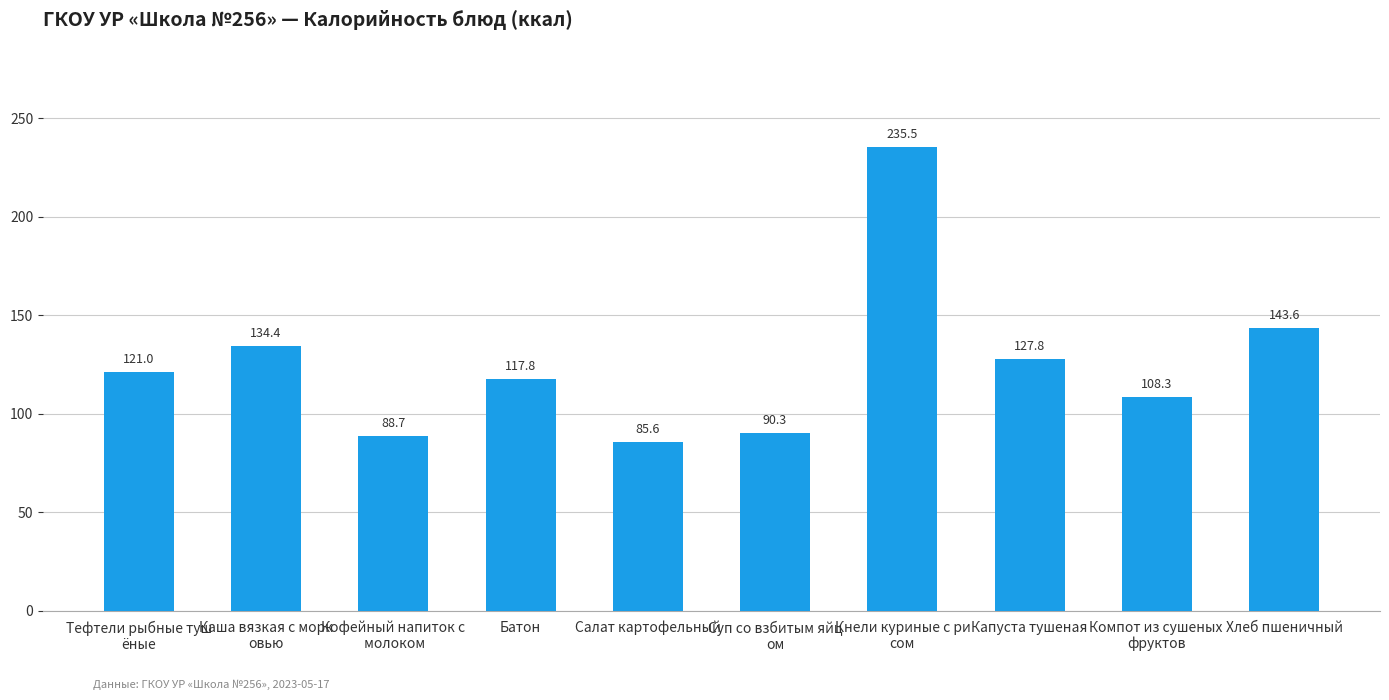

Reading left to right, what are all the values shown in this chart?

121.0	134.4	88.7	117.8	85.6	90.3	235.5	127.8	108.3	143.6